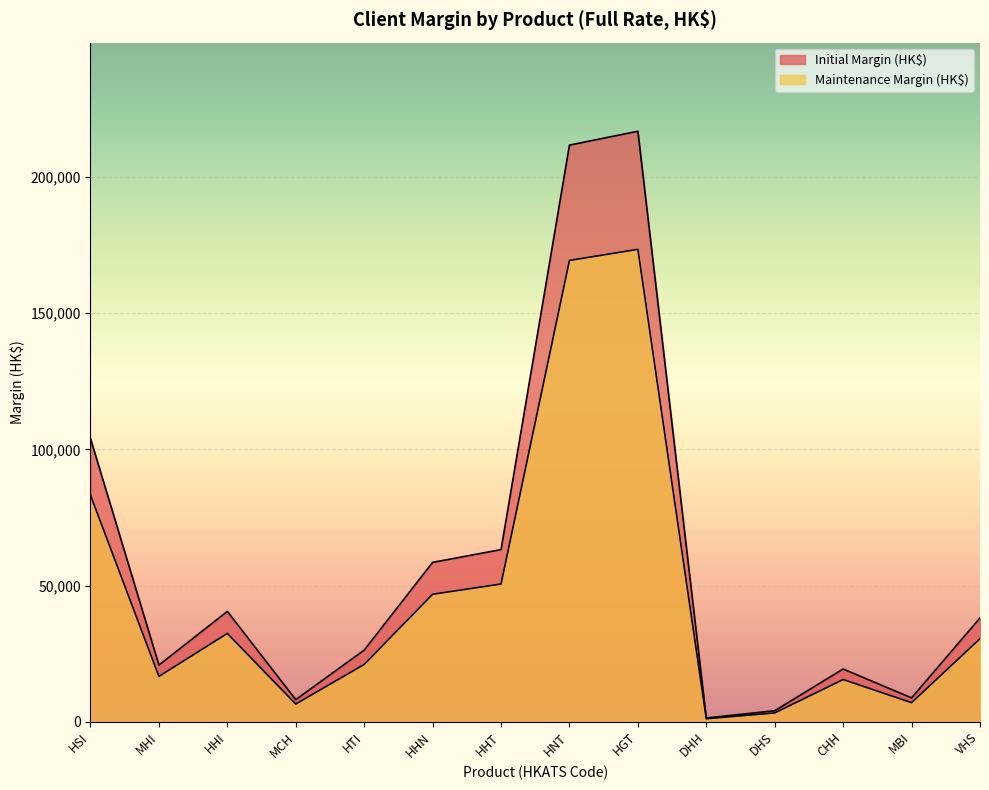

Reading right to left, what are all the values shown in this chart?

Initial Margin (HK$): 38091	8738	19351	4029	1356	216790	211696	63188	58493	26280	8099	40498	20787	103939
Maintenance Margin (HK$): 30472	6990	15480	3223	1084	173432	169356	50550	46794	21024	6479	32398	16629	83151